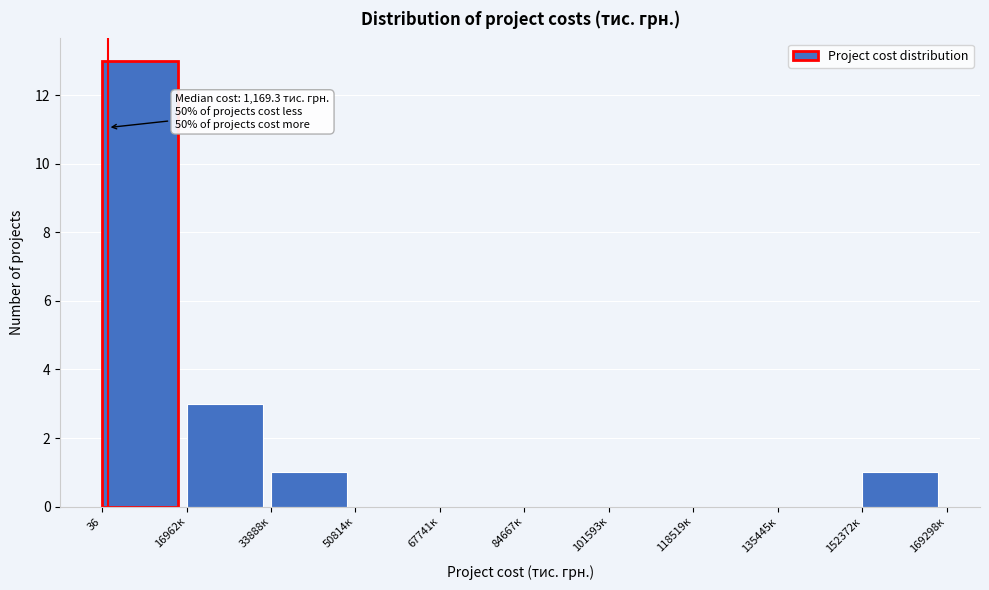

Reading left to right, list all the values displayed in this chart.

36=13	16962к=3	33888к=1	50814к=0	67741к=0	84667к=0	101593к=0	118519к=0	135445к=0	152372к=1